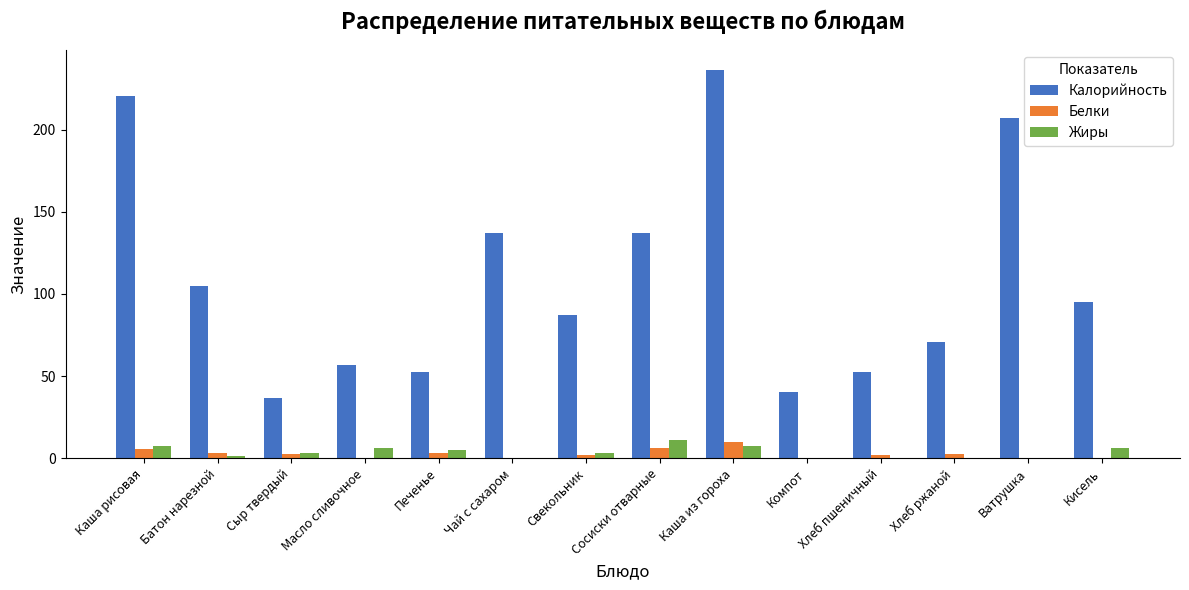

At which category is the sum across all series the highest?

Каша из гороха